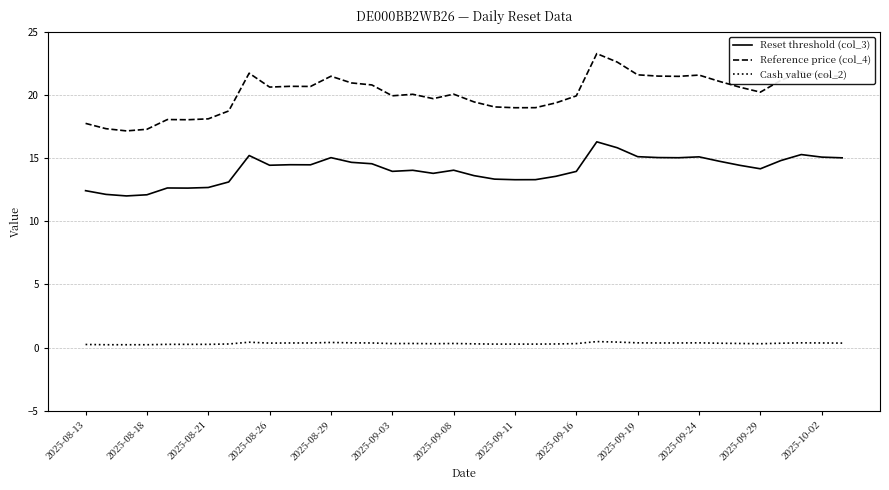

Which series has the largest total across all categories?

Reference price (col_4)